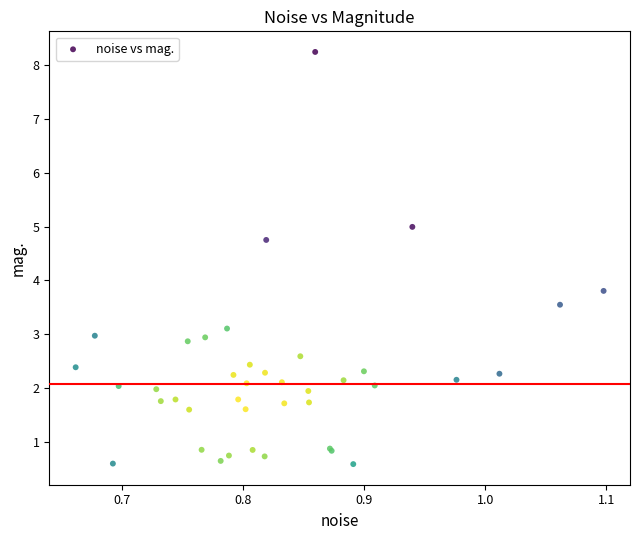

What Y value in the scatter plot is closest to 4?

3.8